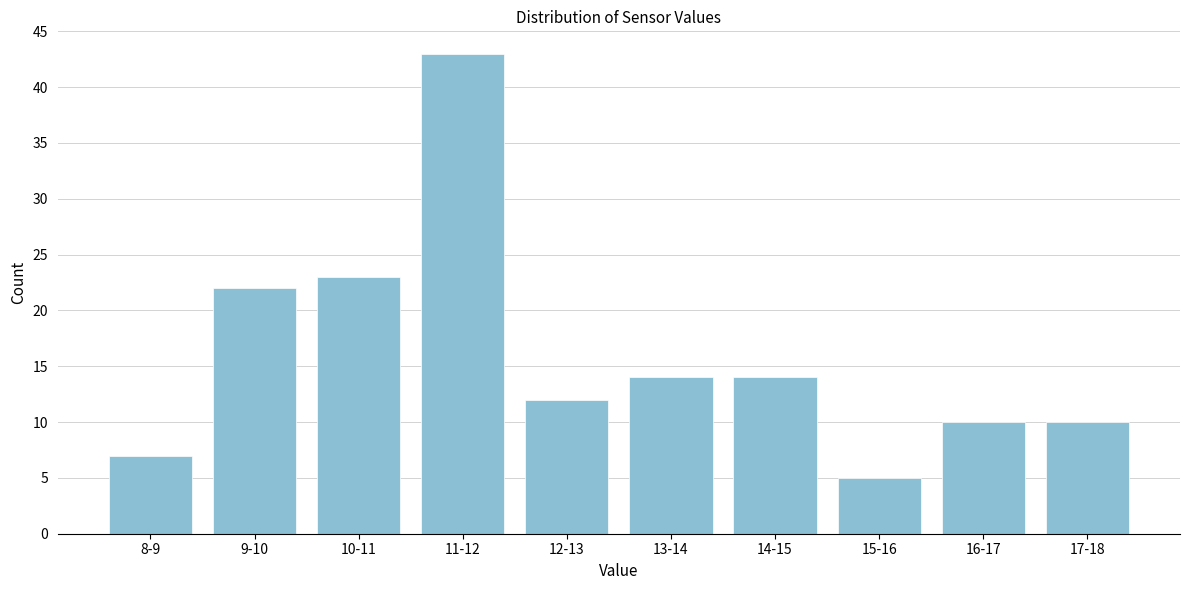

Reading right to left, extract all data points from this chart.

17-18=10	16-17=10	15-16=5	14-15=14	13-14=14	12-13=12	11-12=43	10-11=23	9-10=22	8-9=7